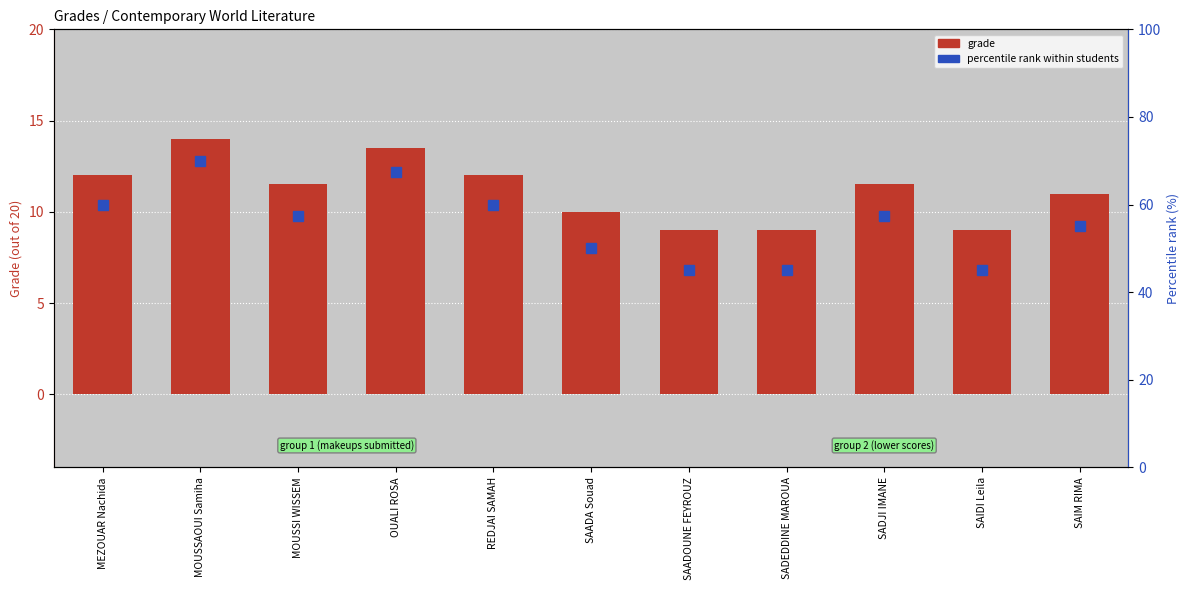

How many categories are shown in the chart?

11